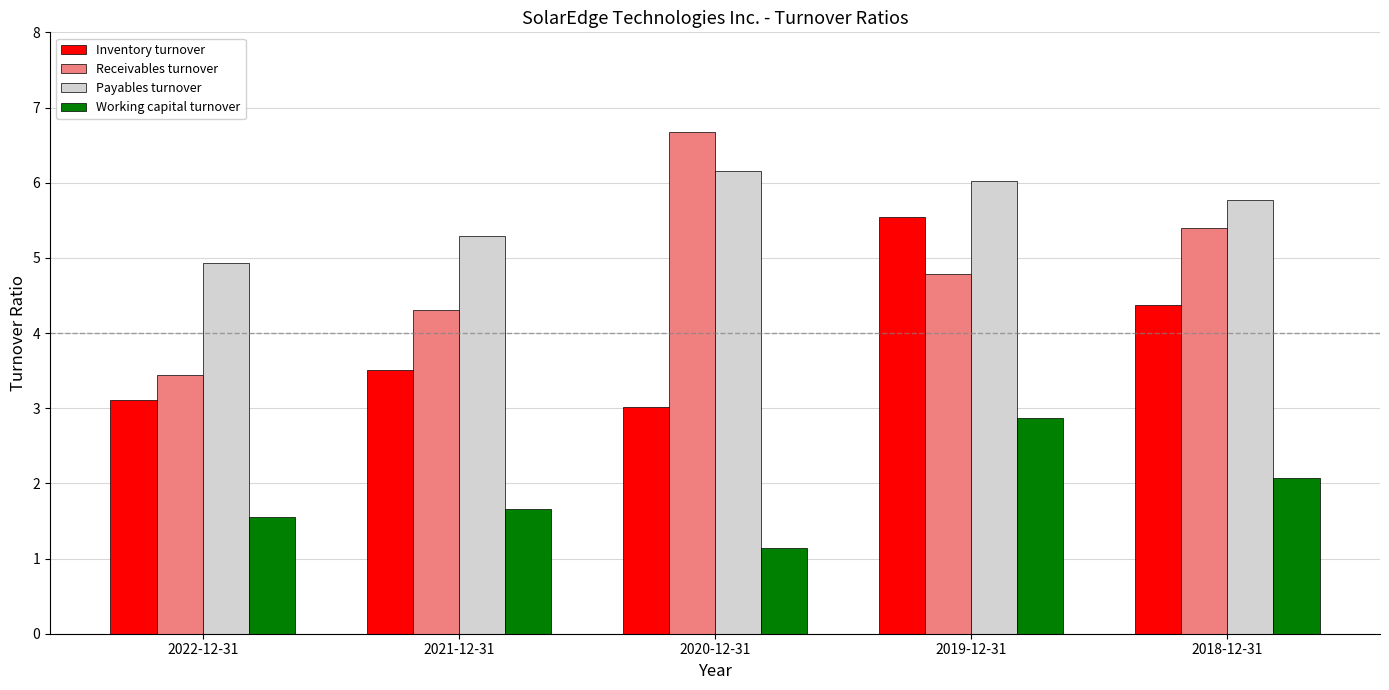

Which series has the widest spread of values?

Receivables turnover